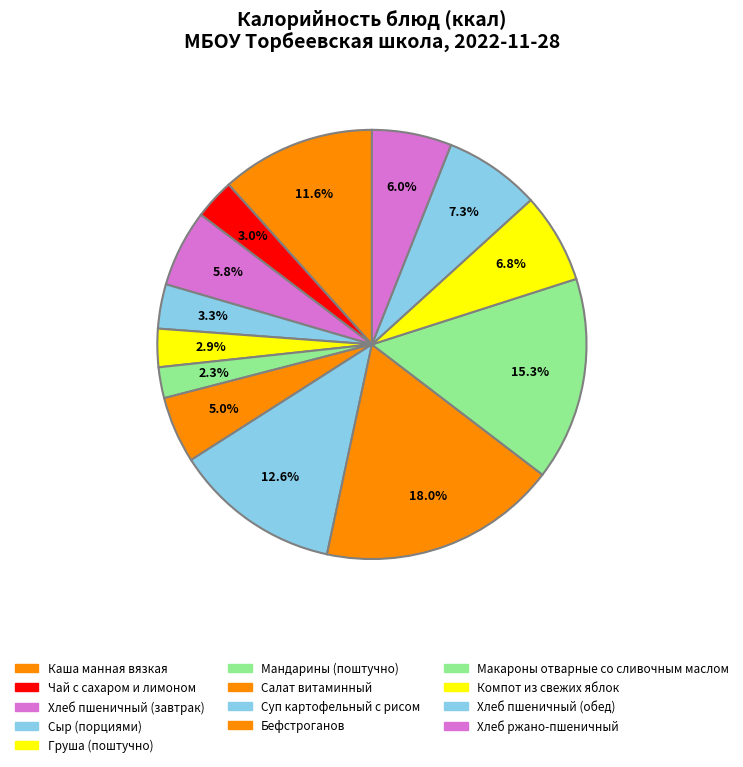

How many slices are in this pie chart?

13